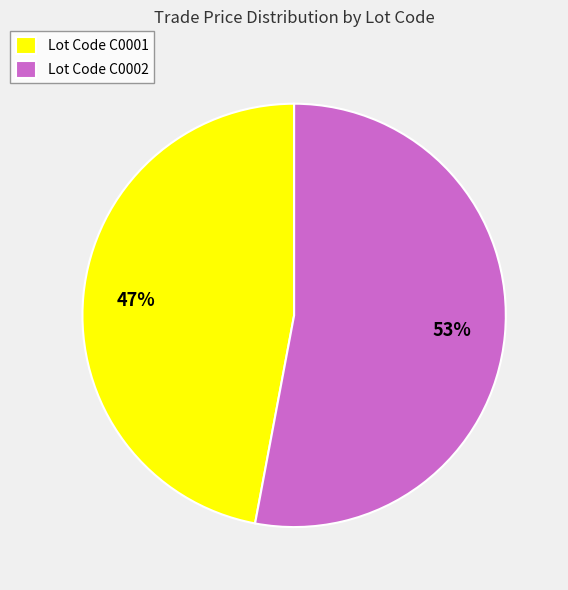

To the nearest percent, what portion does Lot Code C0002 represent?

53%